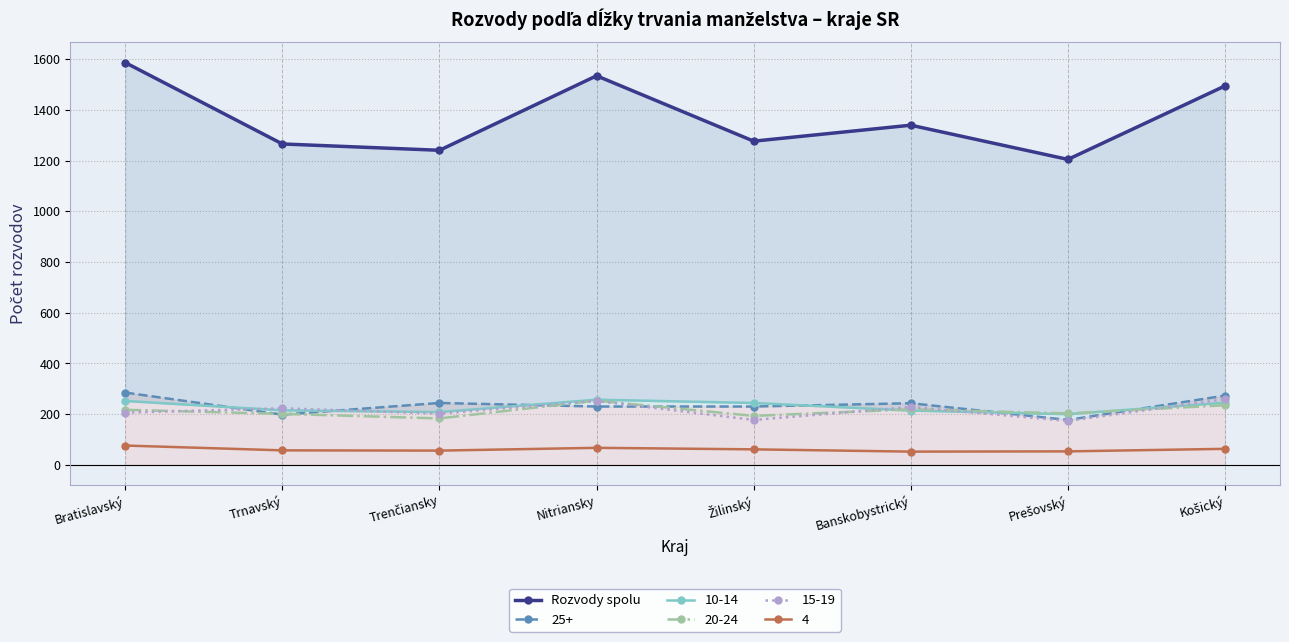

How many interior local peaks (higher than both neighbors) does the data have?

2